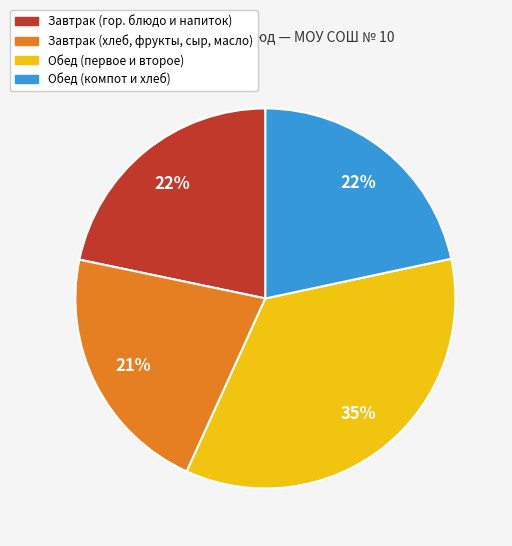

Count the number of slices in the pie.

4